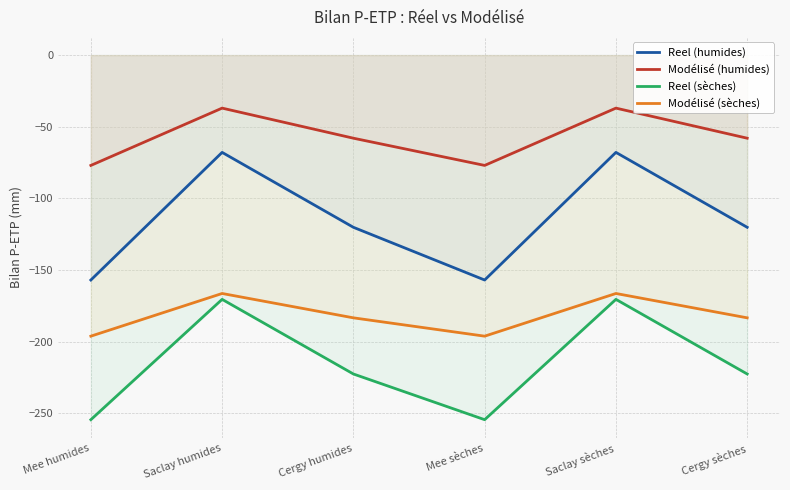

What is the total value across all series at Saclay sèches?

-441.8